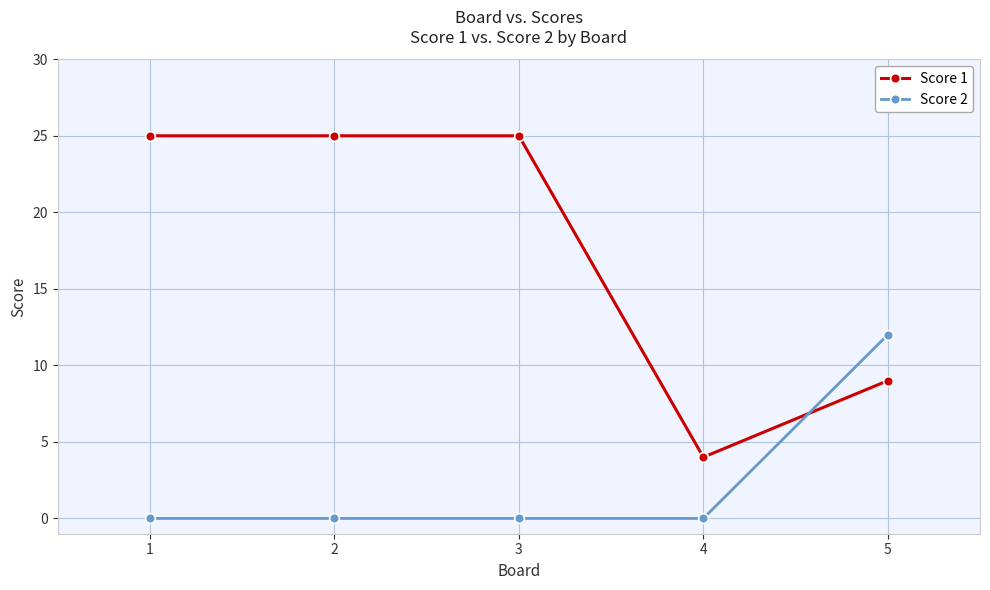

Which series has the largest total across all categories?

Score 1